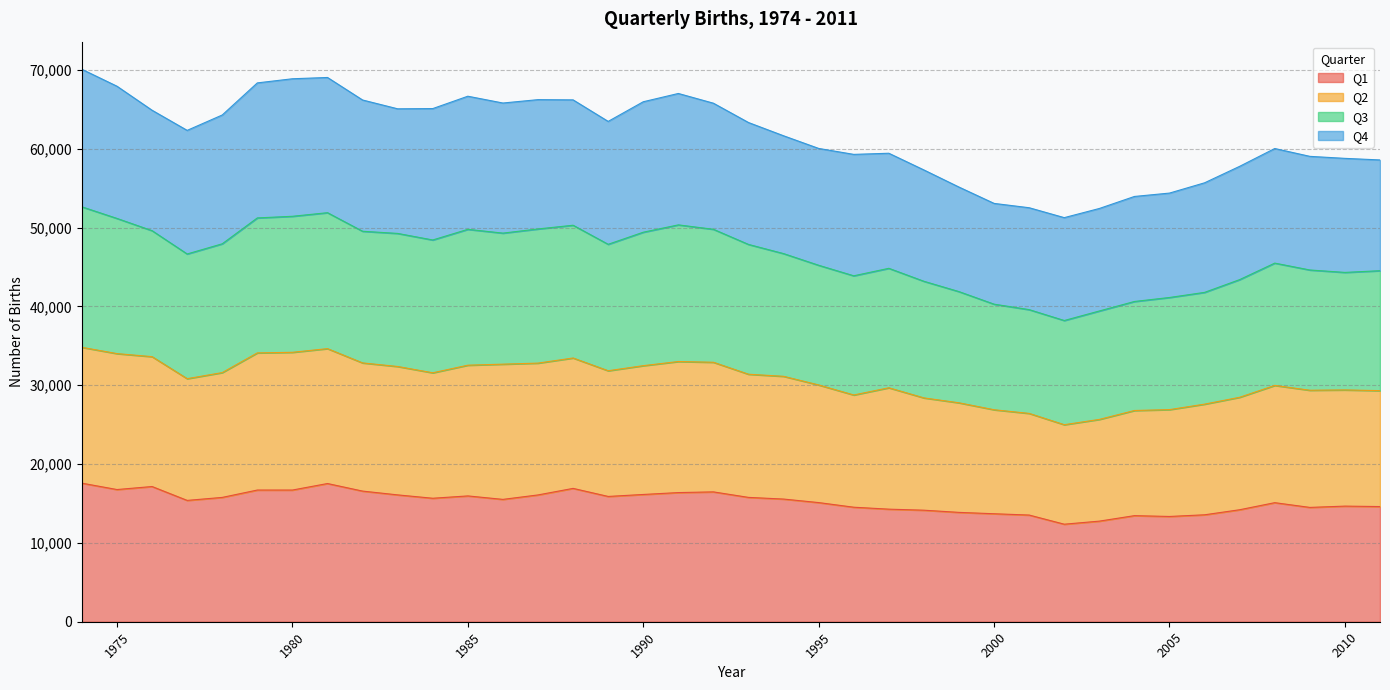

What is the minimum value for Q1?

12374